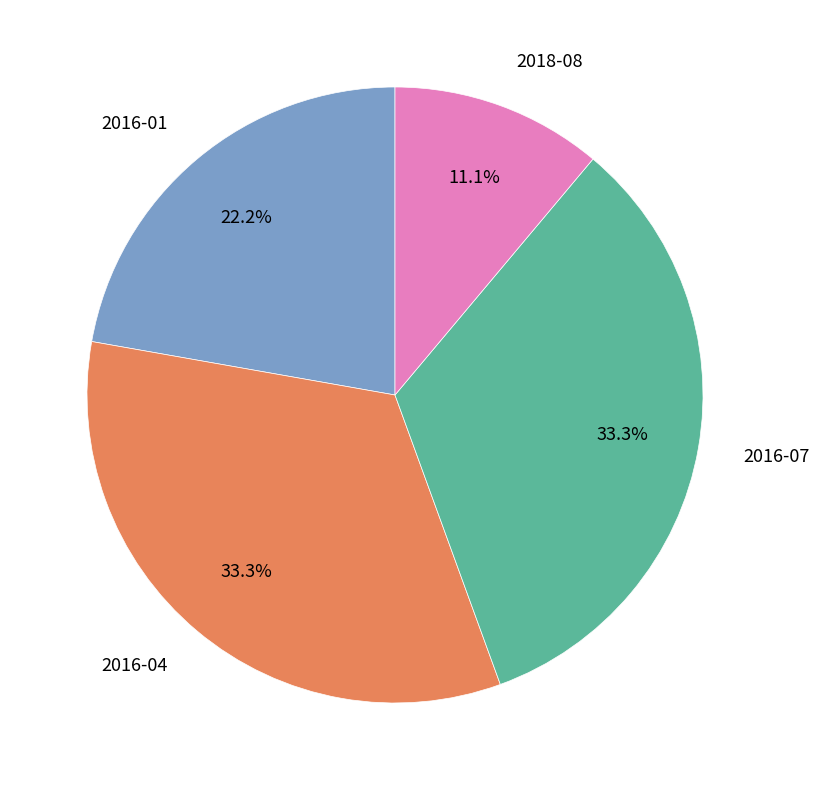

Which has a higher value, 2016-01 or 2018-08?

2016-01